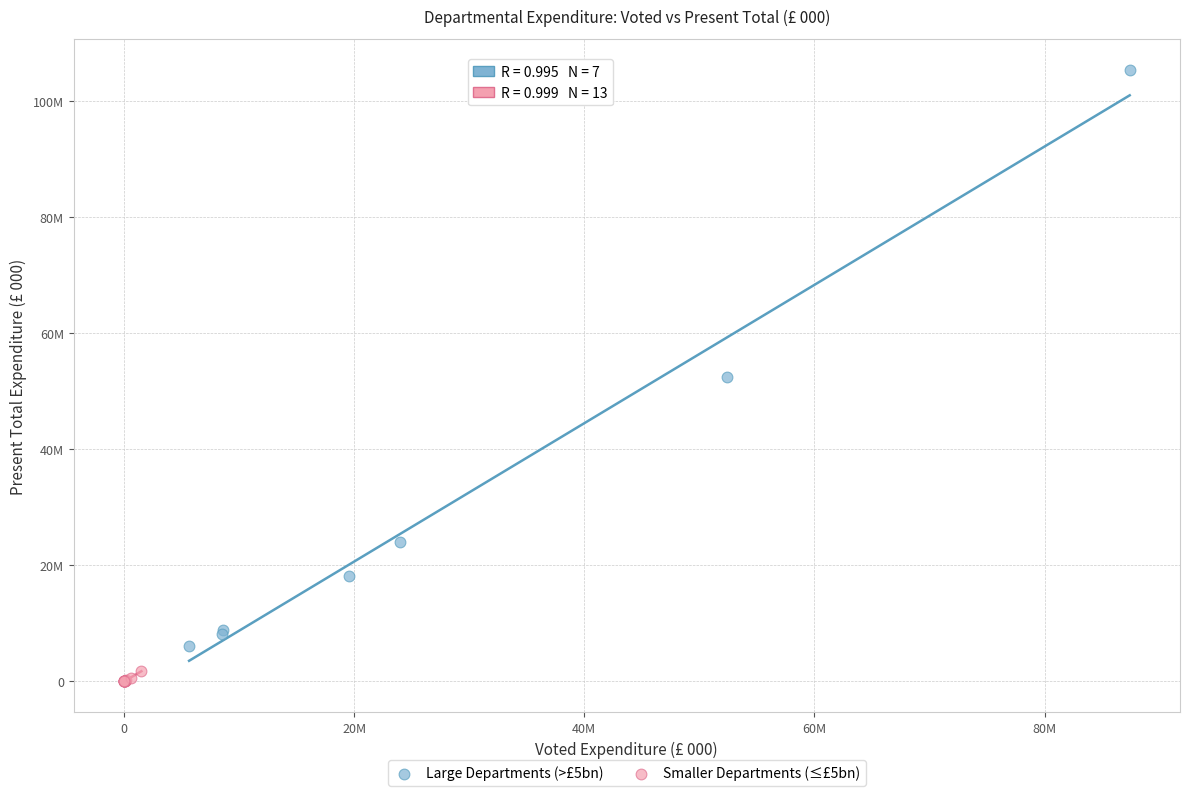

Which series reaches the minimum Y coordinate?

Smaller Departments (≤£5bn)